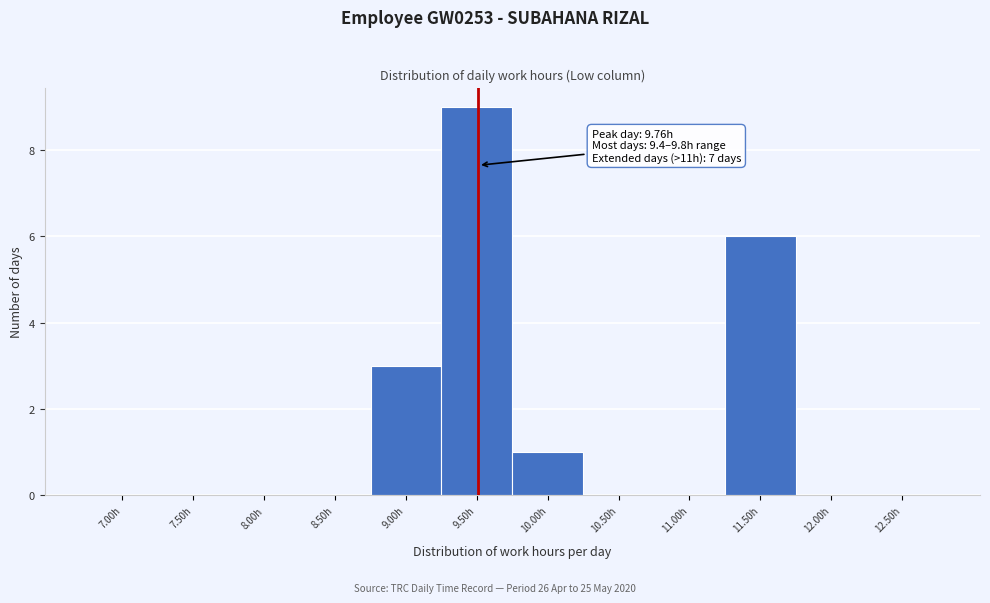

Reading left to right, transcribe all the data shown in this chart.

7.00h=0	7.50h=0	8.00h=0	8.50h=0	9.00h=3	9.50h=9	10.00h=1	10.50h=0	11.00h=0	11.50h=6	12.00h=0	12.50h=0